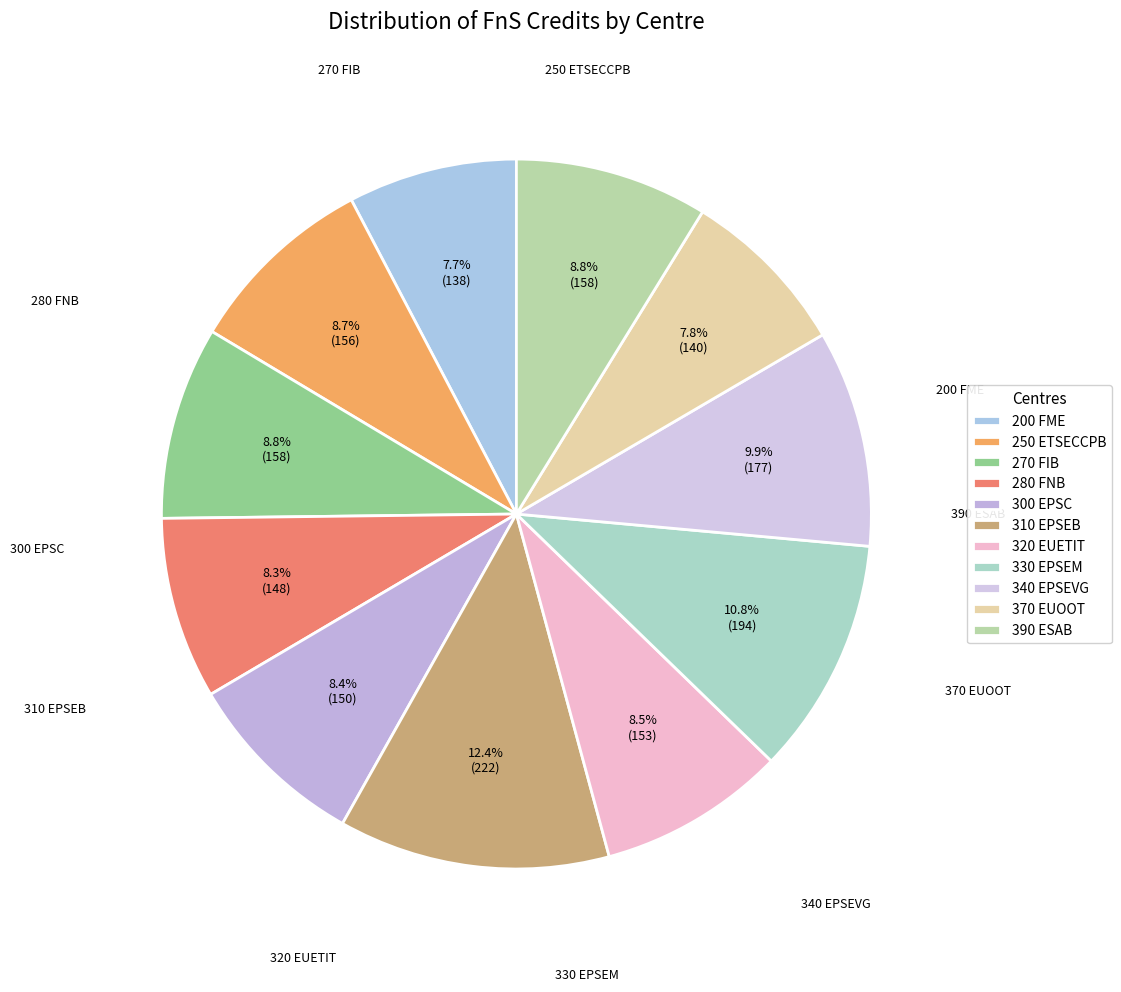

What is the total percentage of 280 FNB and 330 EPSEM?

19.1%